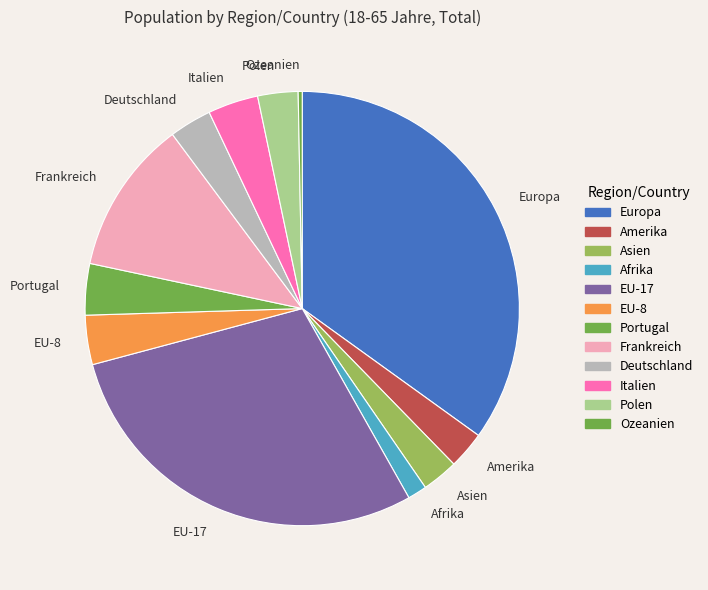

The Europa slice represents 44% of the pie. True or false?

False